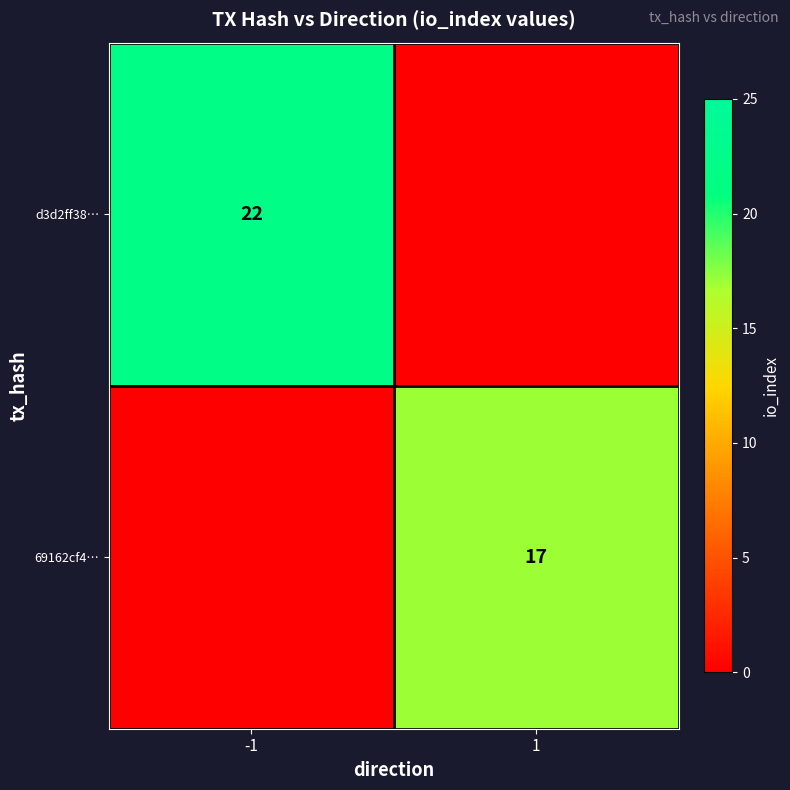

Is the value of d3d2ff38… at -1 greater than the value of 69162cf4… at 1?

Yes